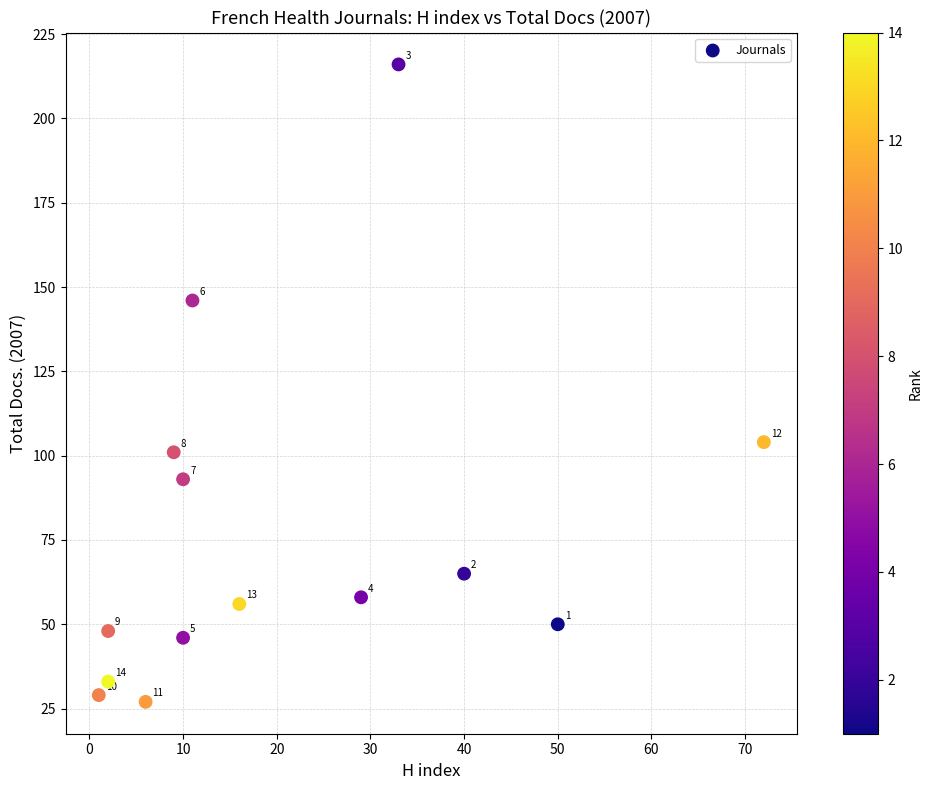

What Y value in the scatter plot is closest to 121?

104